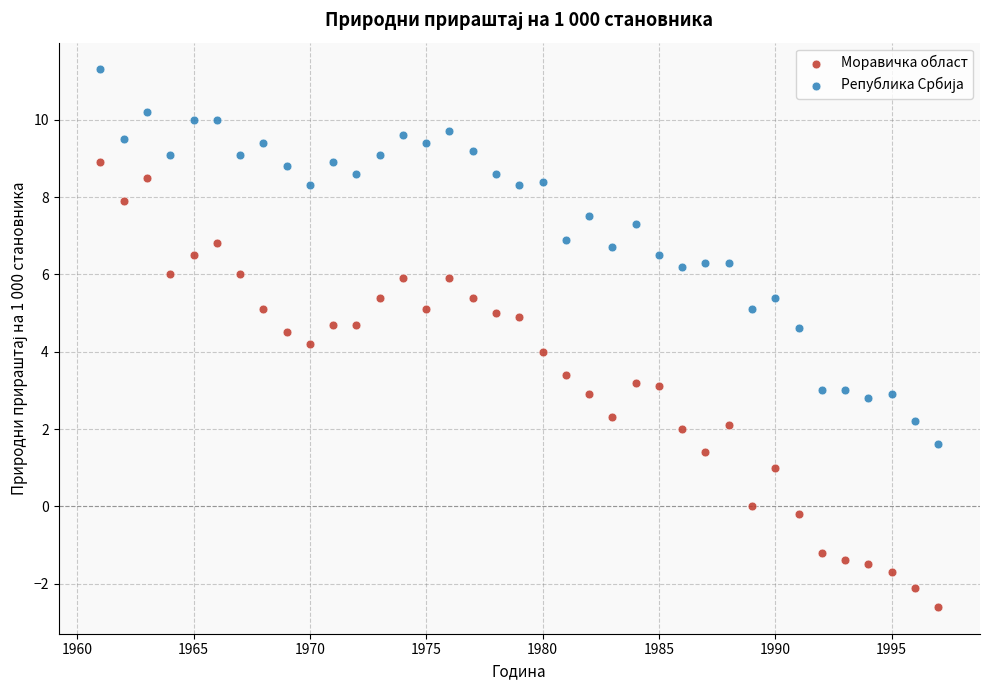

Across all data points, what is the range of Y values (max minus min)?

13.9